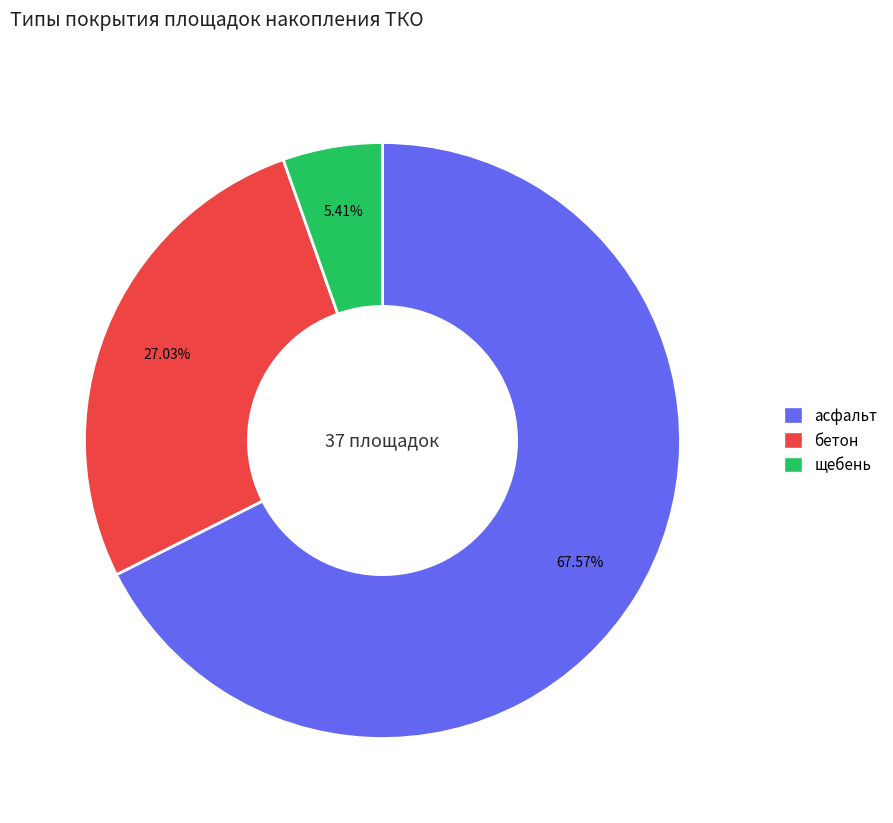

The асфальт slice represents 68% of the pie. True or false?

True